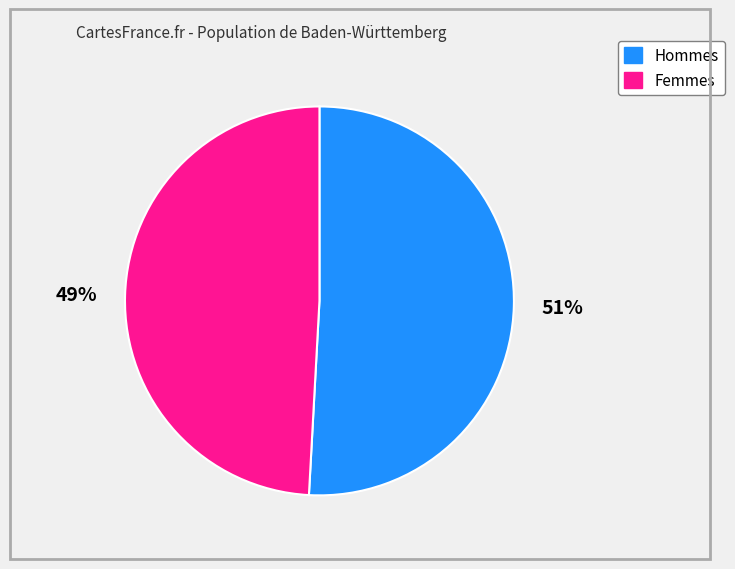

Is there a majority slice in this chart?

Yes